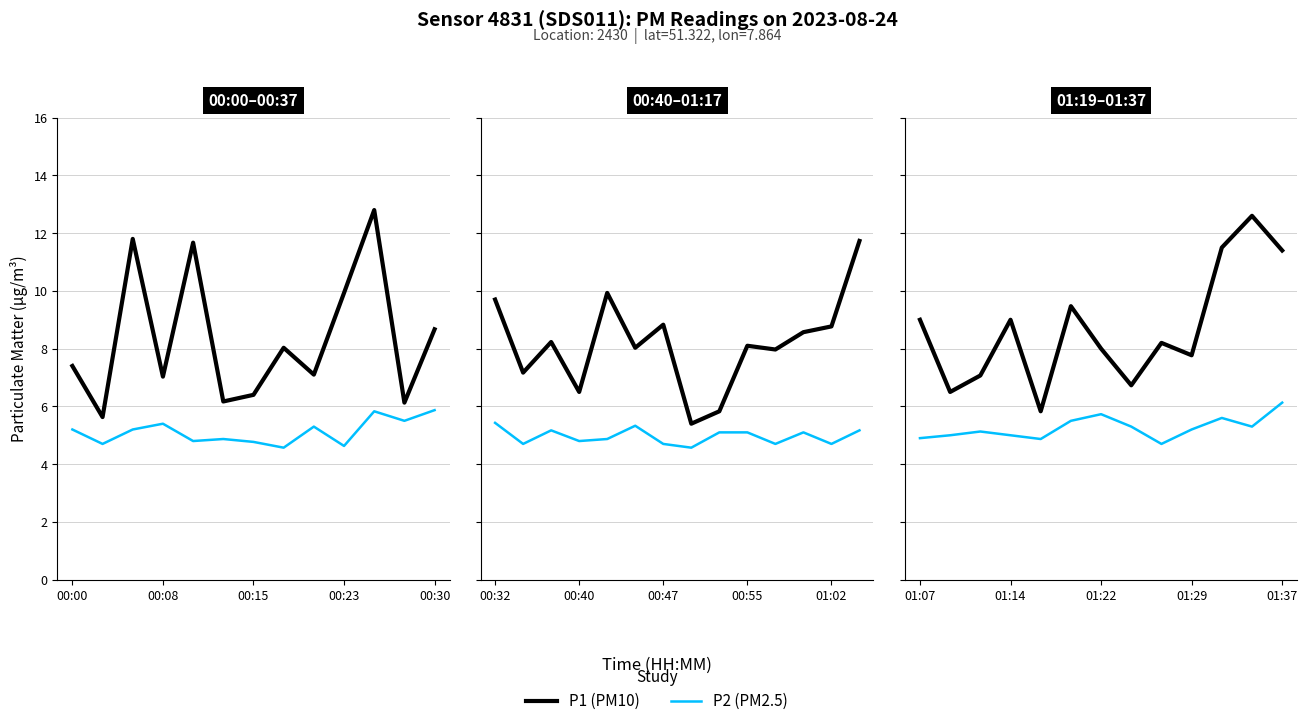

True or false: P2 (PM2.5) and P1 (PM10) intersect in this chart.

False